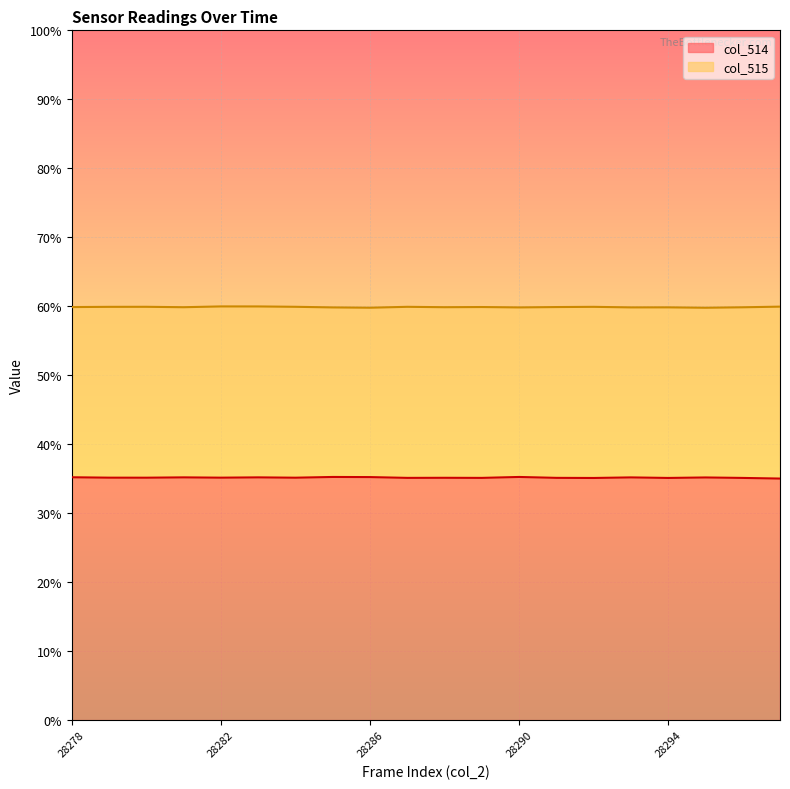

Is the value of col_515 at 28292 greater than the value of col_514 at 28291?

Yes